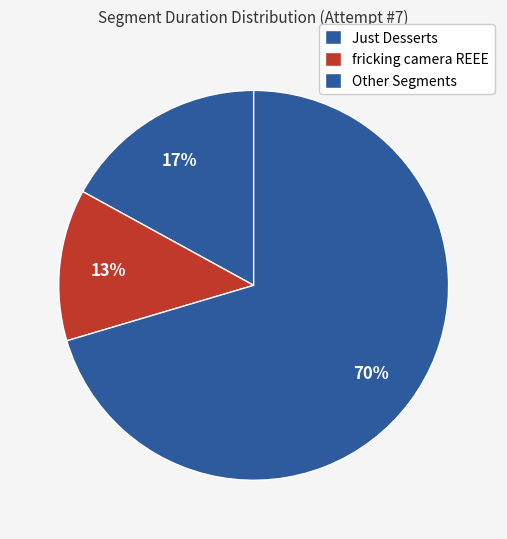

How many slices are in this pie chart?

3